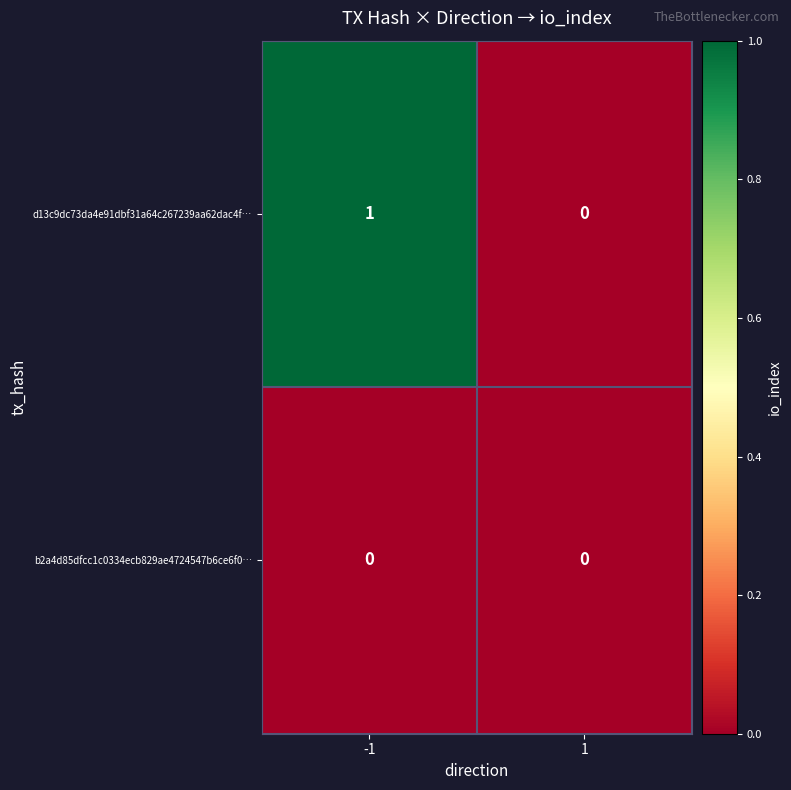

List the series in order of their peak value, lowest first.

b2a4d85dfcc1c0334ecb829ae4724547b6ce6f0…, d13c9dc73da4e91dbf31a64c267239aa62dac4f…